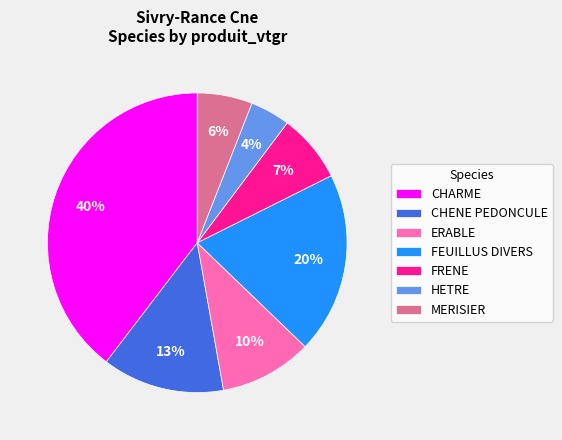

To the nearest percent, what is the difference between the CHENE PEDONCULE and MERISIER slice percentages?

7%